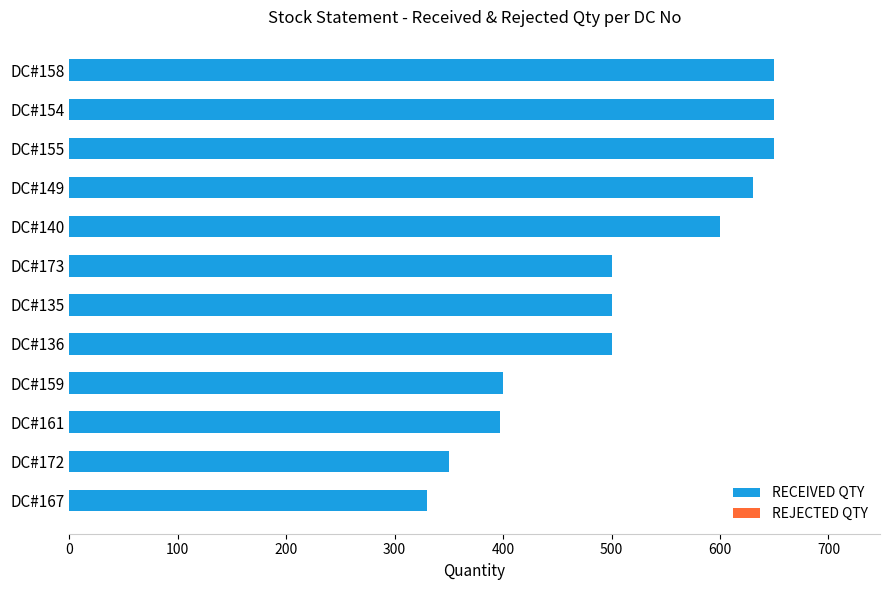

What is the change in value from DC#159 to DC#135?

+100